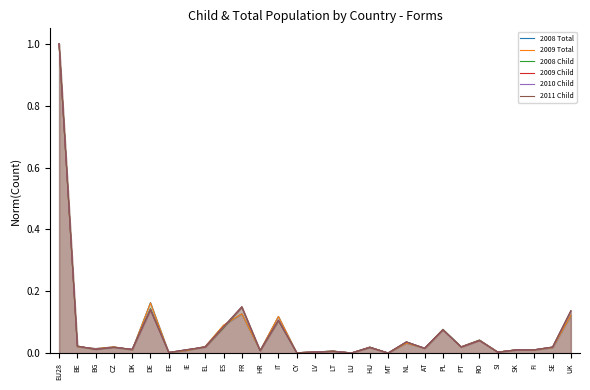

At which category does 2010 Child reach its first local valley?

BG